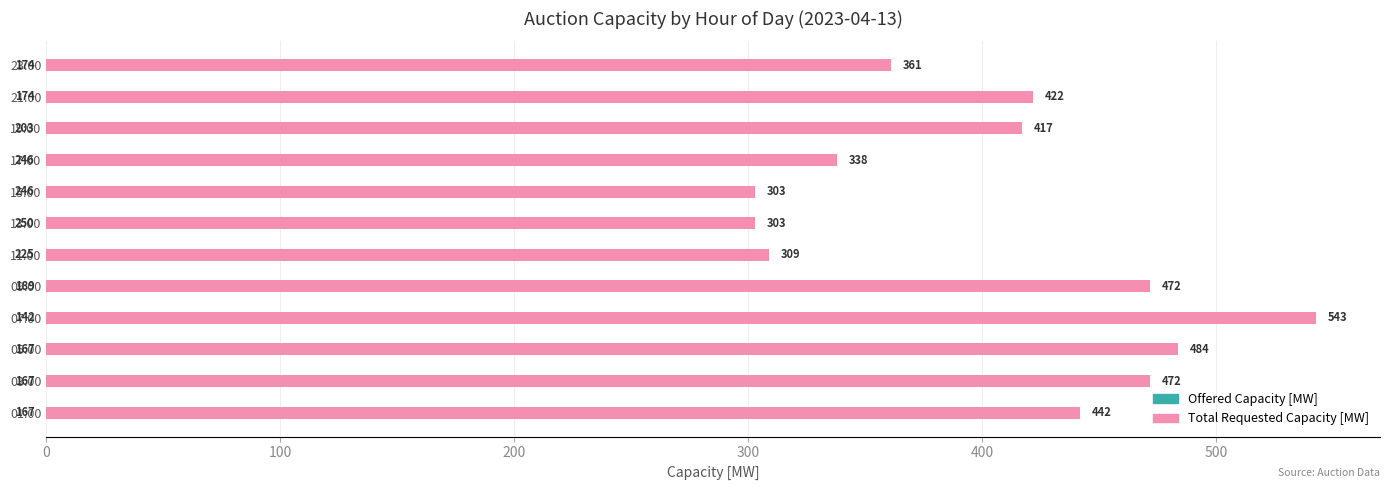

What is the total value across all series at 09:00?

661